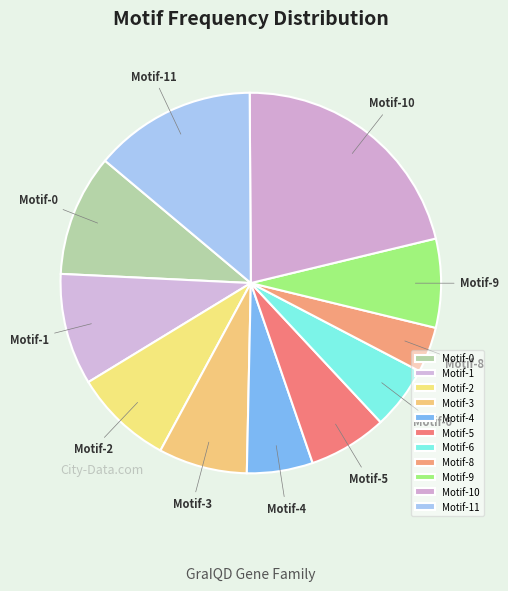

Which slice is the largest?

Motif-10